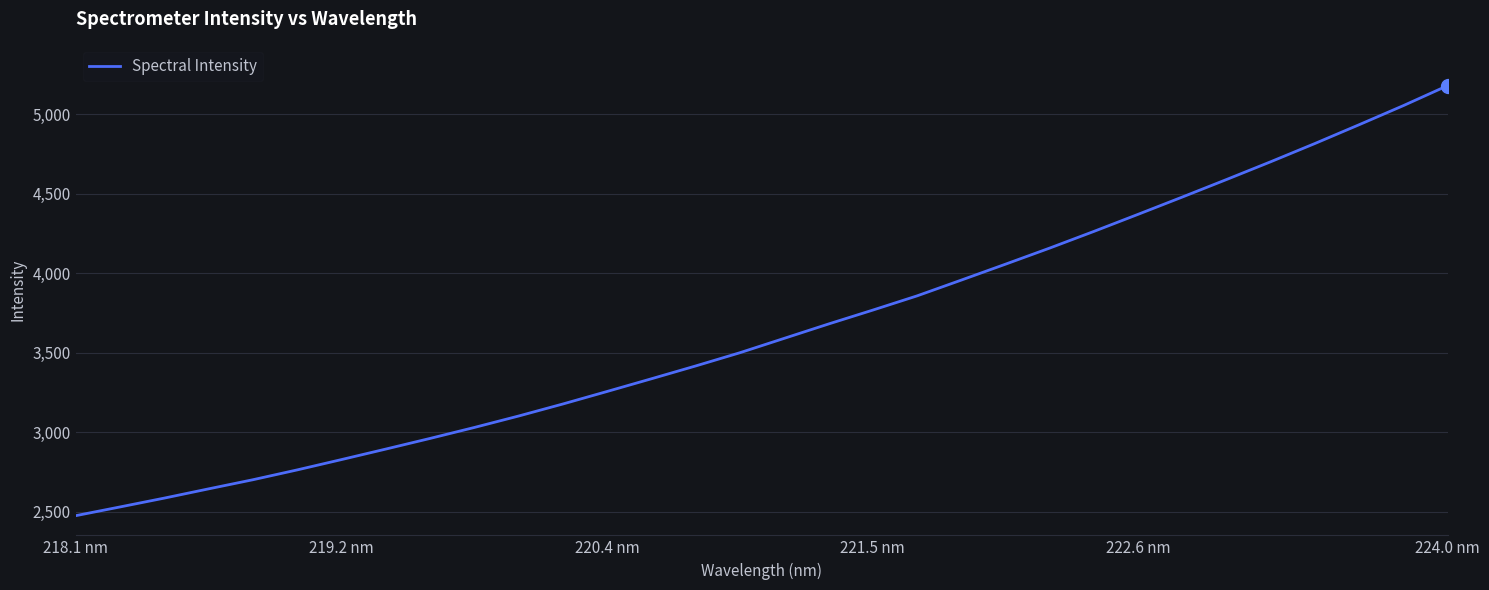

What is the difference between the second highest and second lowest values?

2524.6